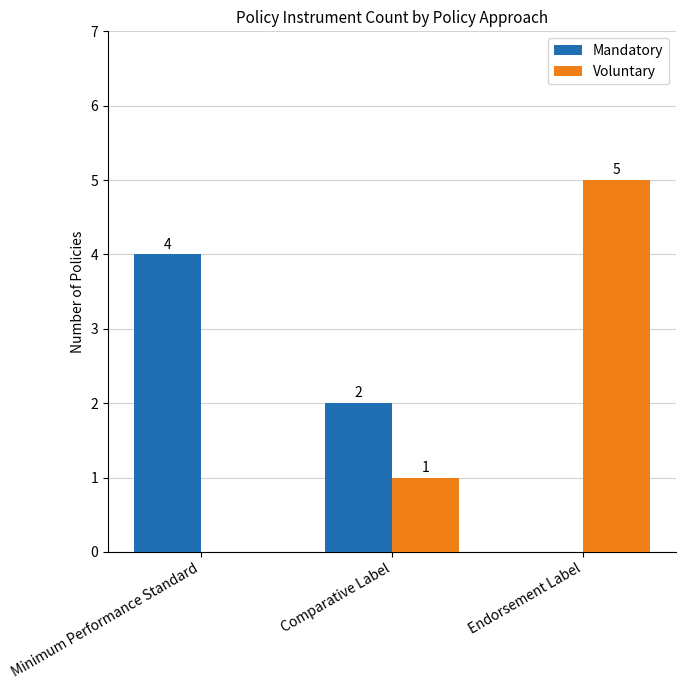

Reading right to left, list all the values displayed in this chart.

Mandatory: 0	2	4
Voluntary: 5	1	0